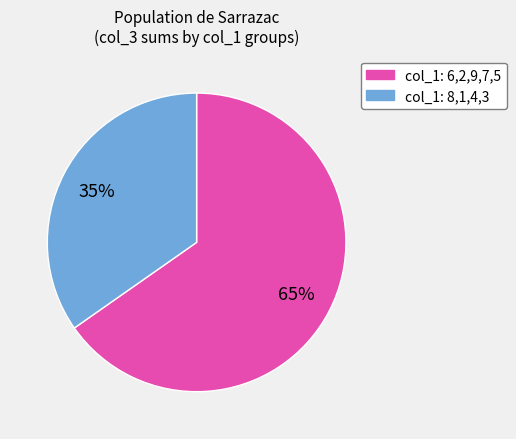

Is there a majority slice in this chart?

Yes